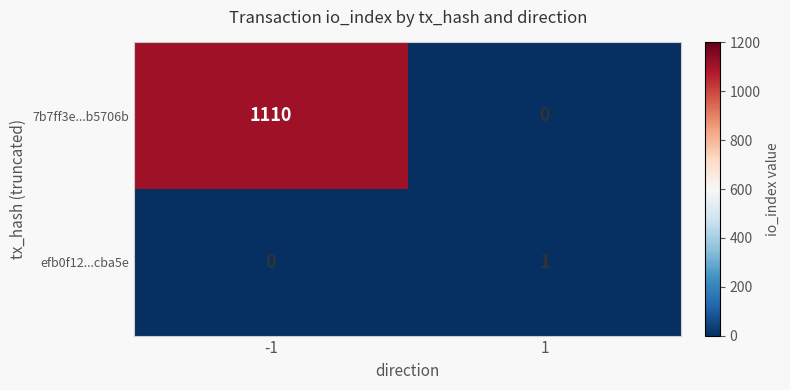

What is the sum of the 7b7ff3e...b5706b values at -1 and 1?

1110